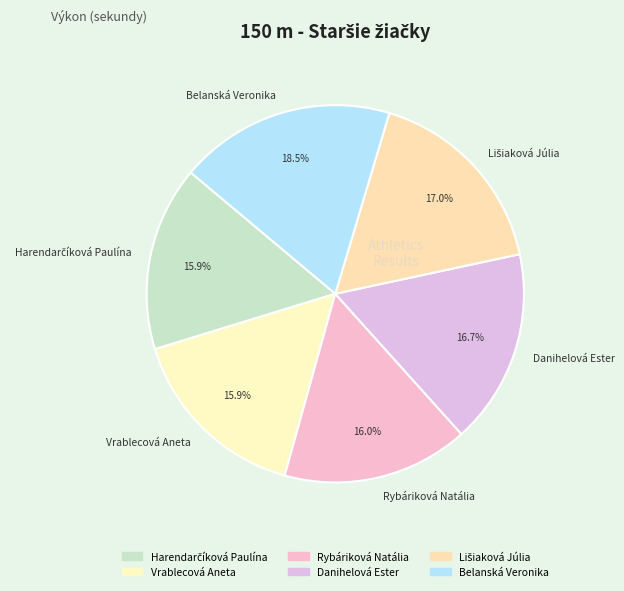

Combined, do Vrablecová Aneta and Rybáriková Natália account for over 50%?

No